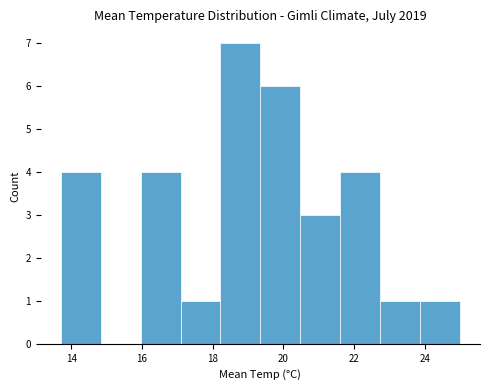

Which range on the x-axis has the tallest bar?

18.2 to 19.4